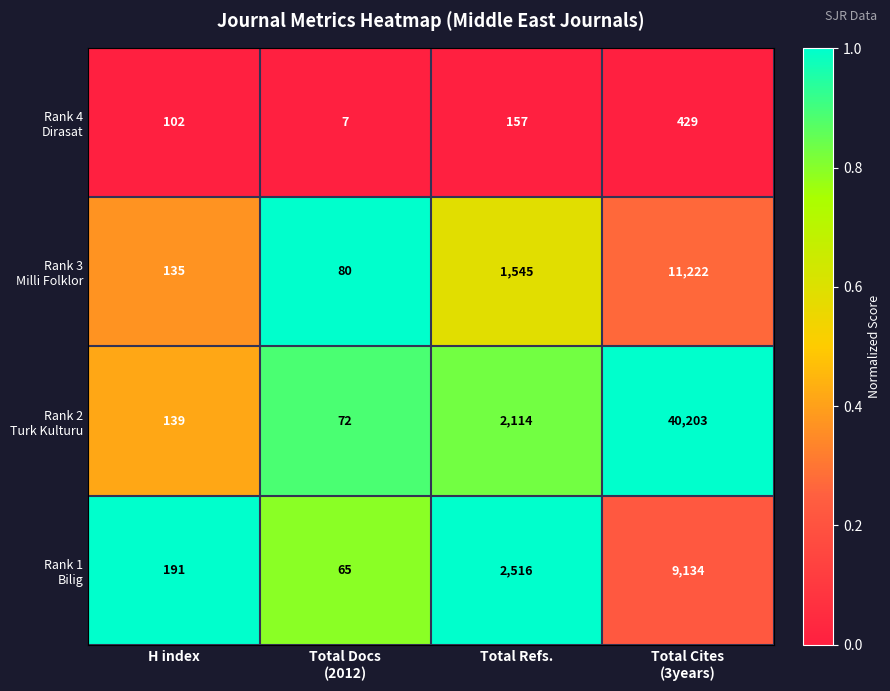

What is the smallest value displayed?

7